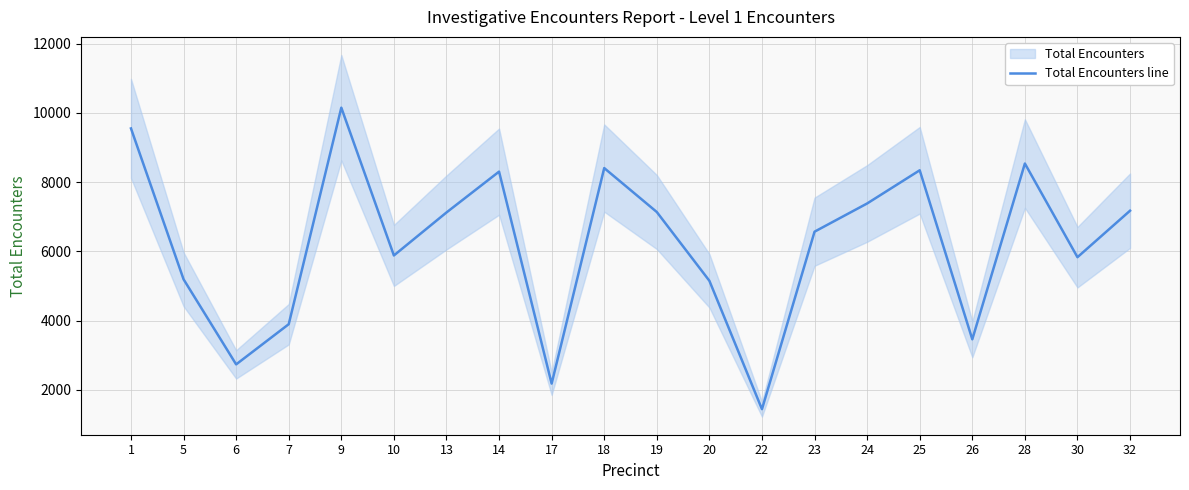

At which category does the data reach its first local peak?

9